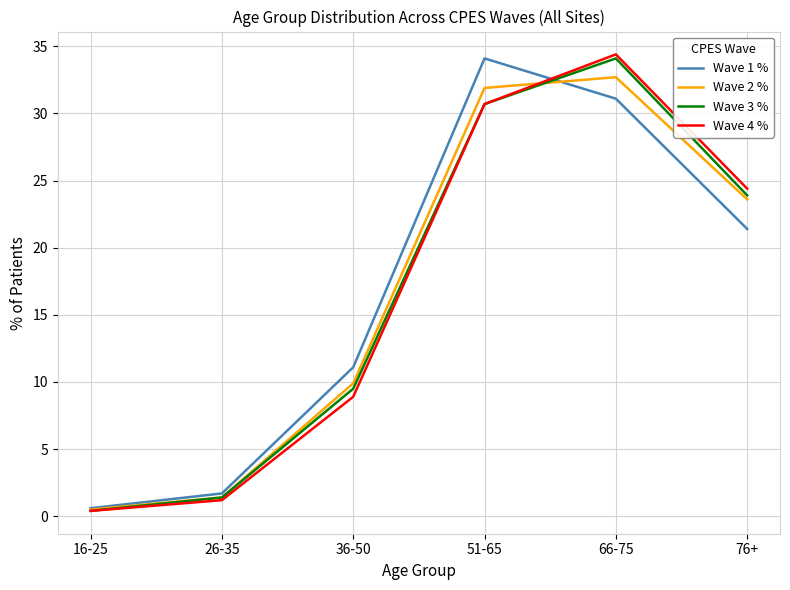

Does the chart display data point markers on the line(s)?

No